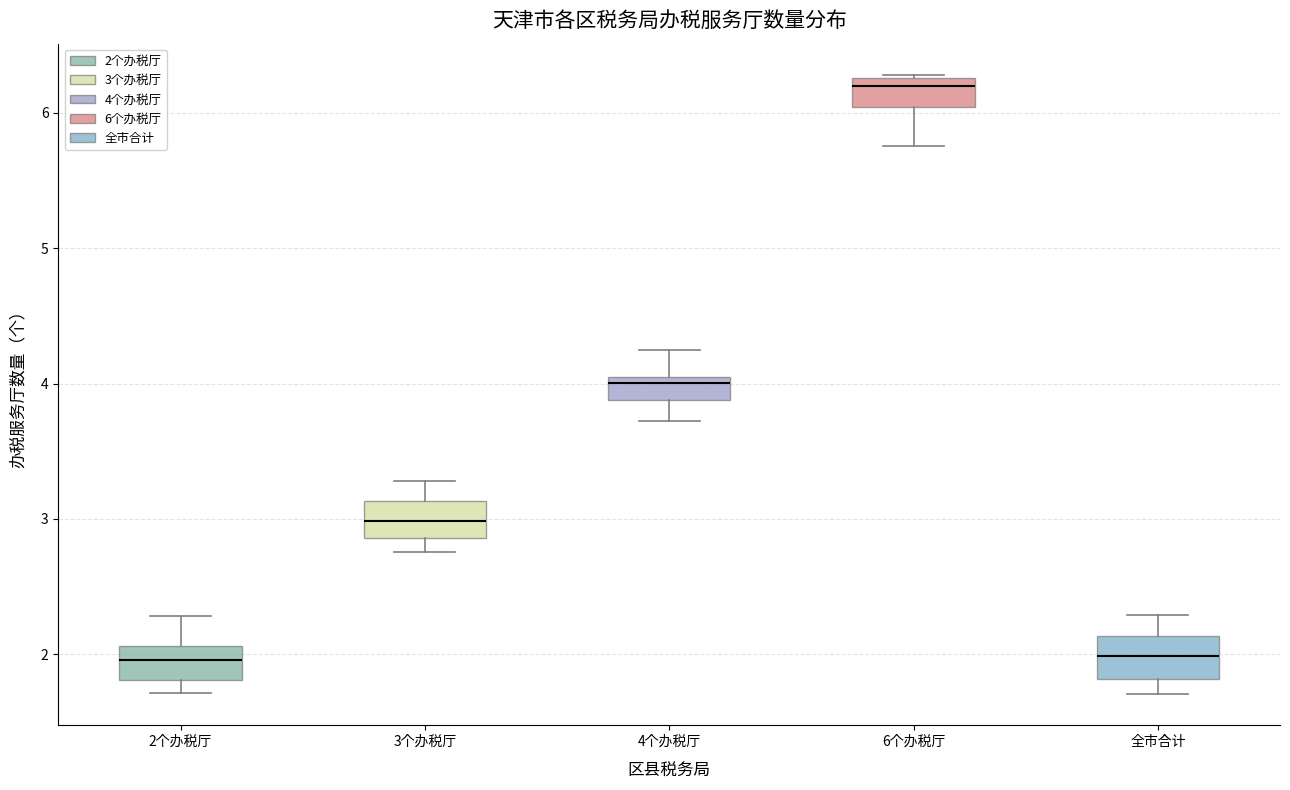

Where is the upper edge of the box for 3个办税厅 on the y-axis? The values are not printed on the chart, so give them approximately, as read against the axis.

3.1